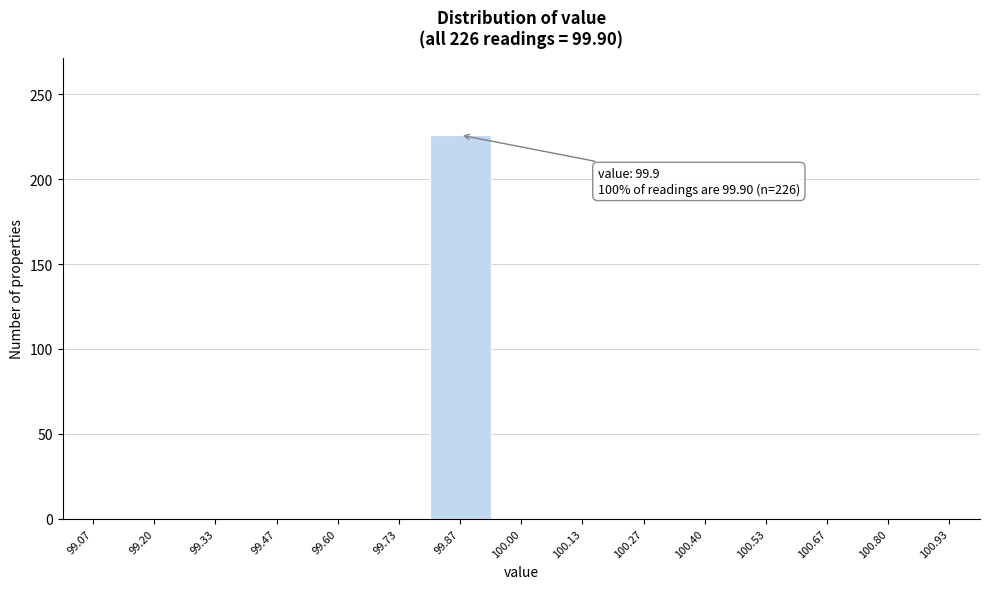

Which range on the x-axis has the tallest bar?

99.80 to 99.94